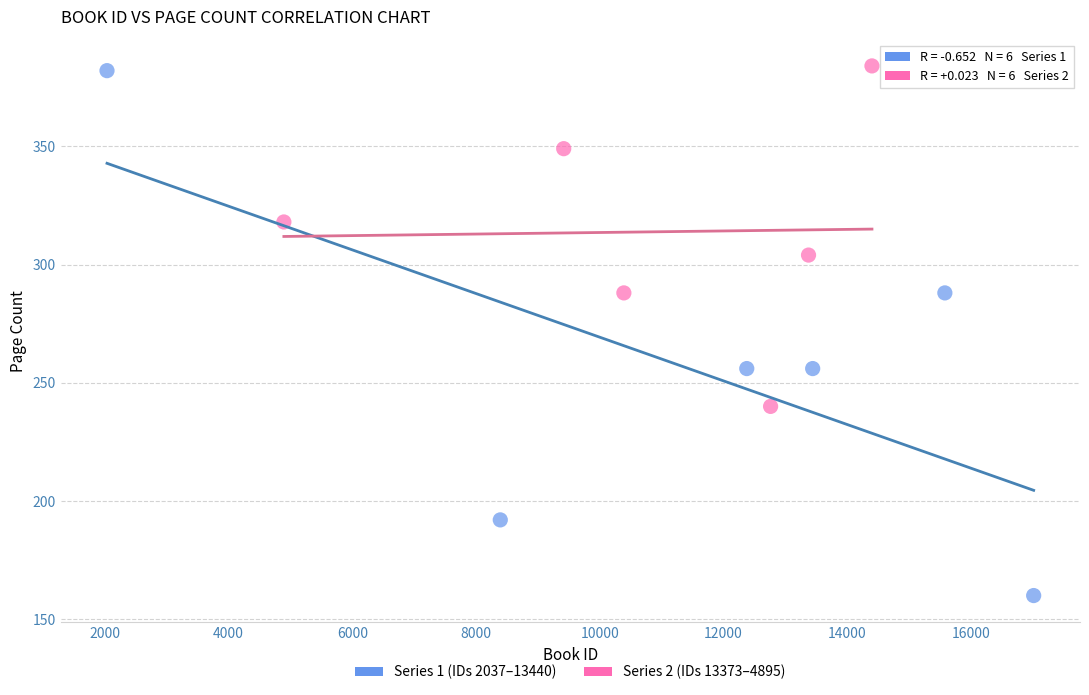

Which series contains the highest Y value?

Series 2 (IDs 13373–4895)